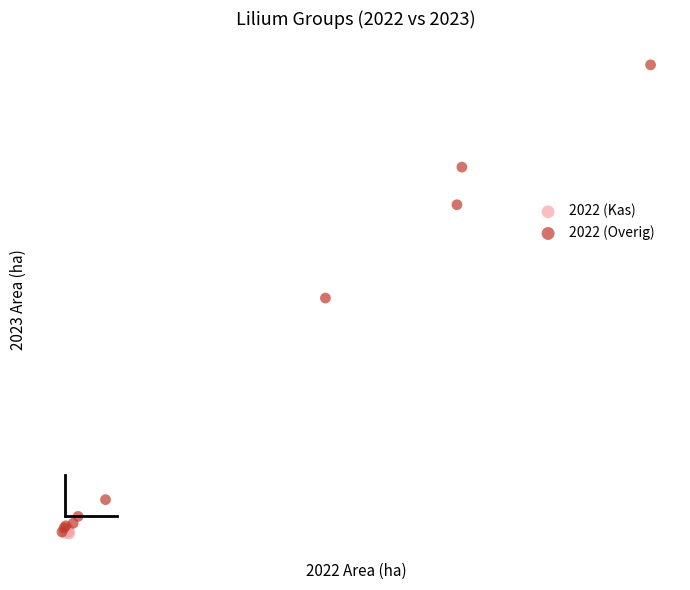

What are all the series names shown in the legend?

2022 (Kas), 2022 (Overig)